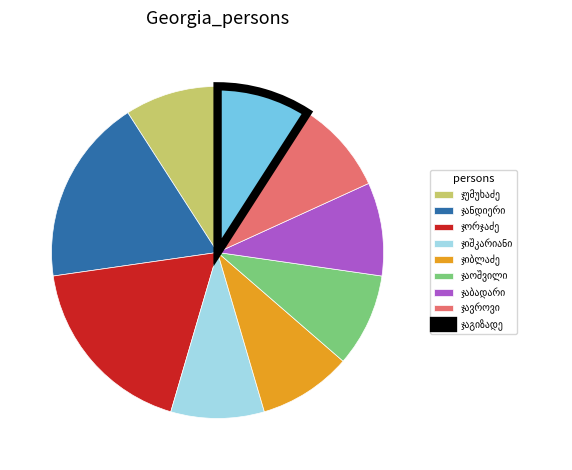

Is there a majority slice in this chart?

No